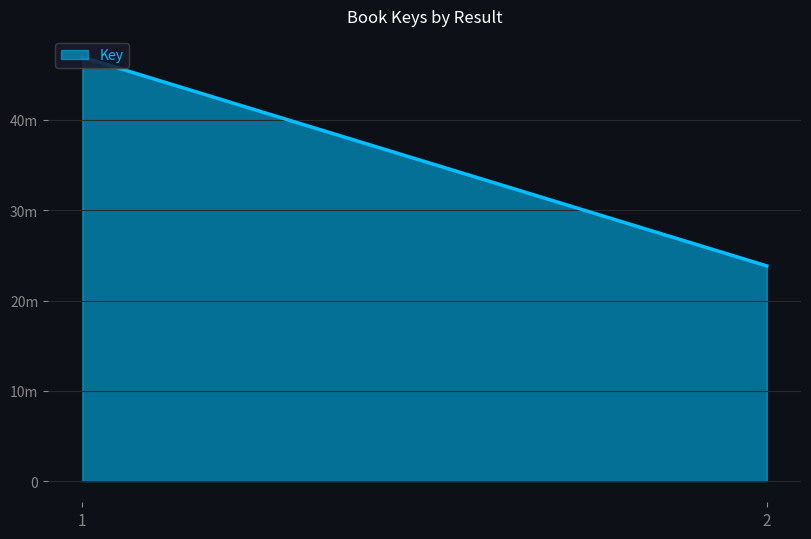

Is it true that the value at 1 is 82871091?

False